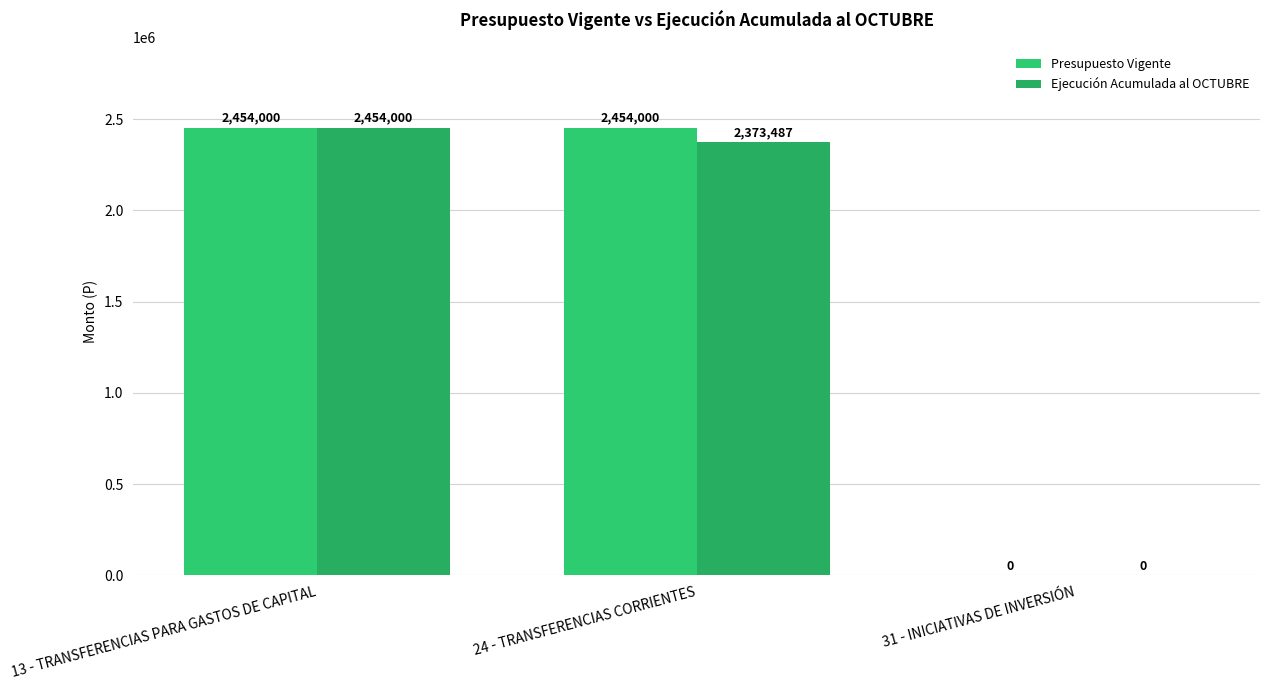

What is the highest value of the Presupuesto Vigente series?

2454000